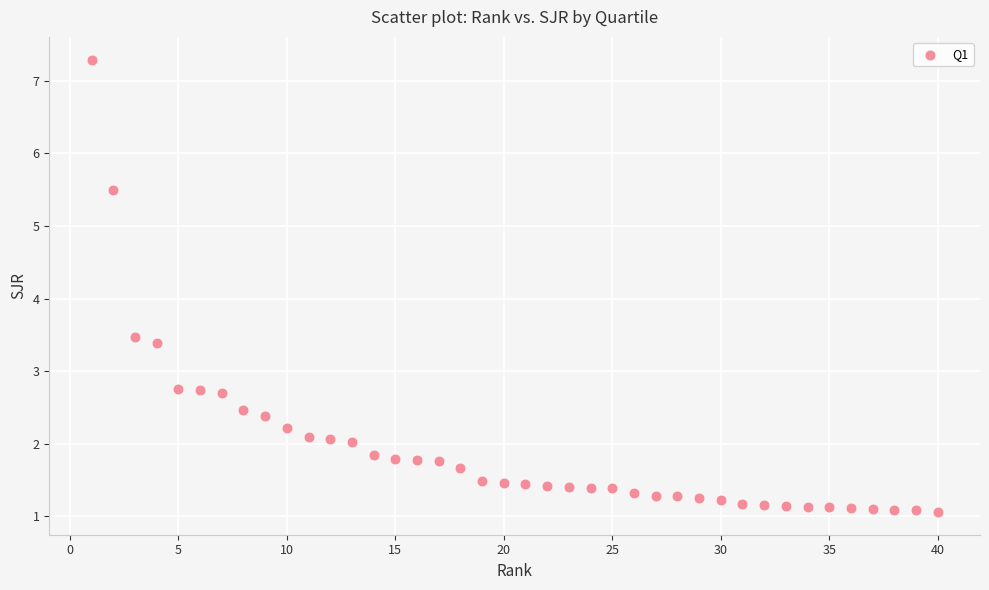

What is the range of Y values (max minus min)?

6.2